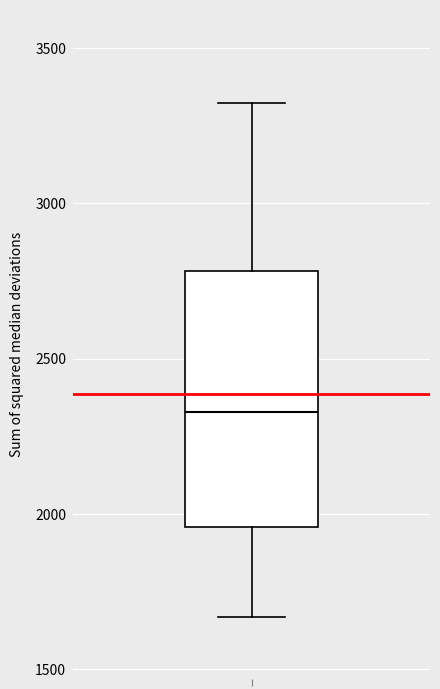

Where does the lower whisker of the box end on the y-axis? The values are not printed on the chart, so give them approximately, as read against the axis.

1650